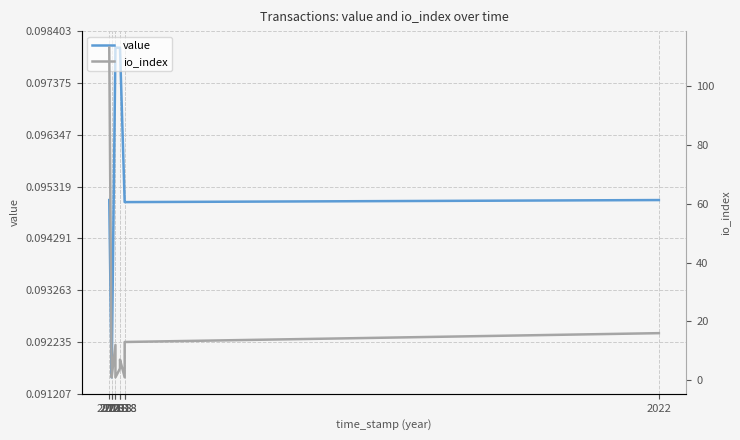

True or false: io_index and value cross at least once.

False